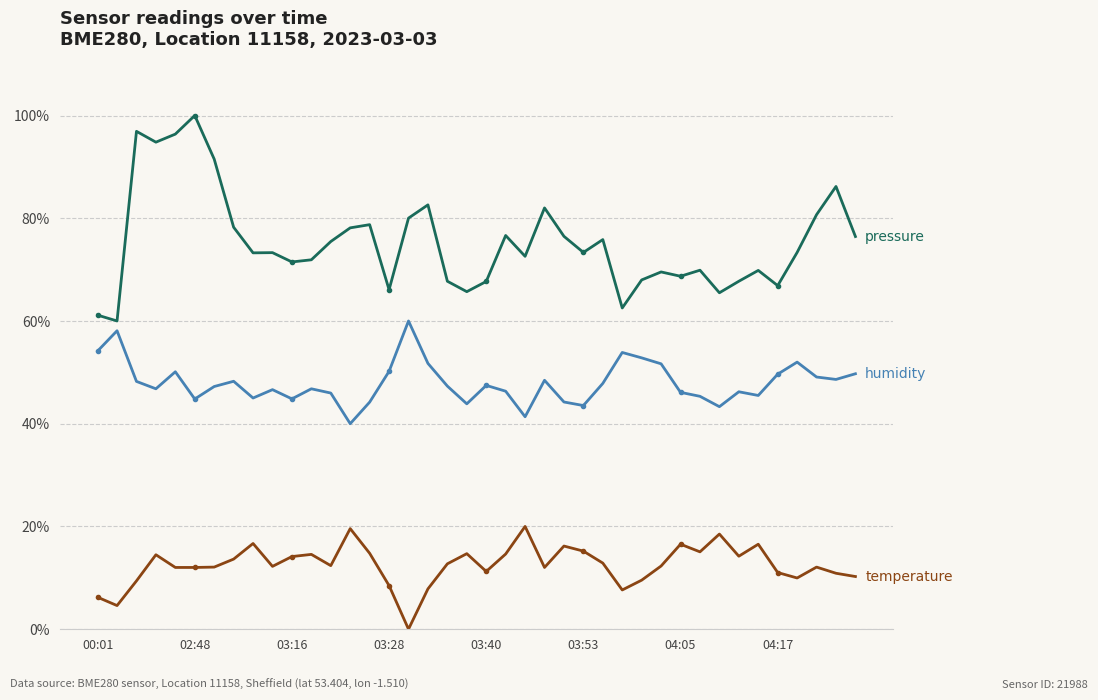

What is the maximum value shown in the chart?

100.0